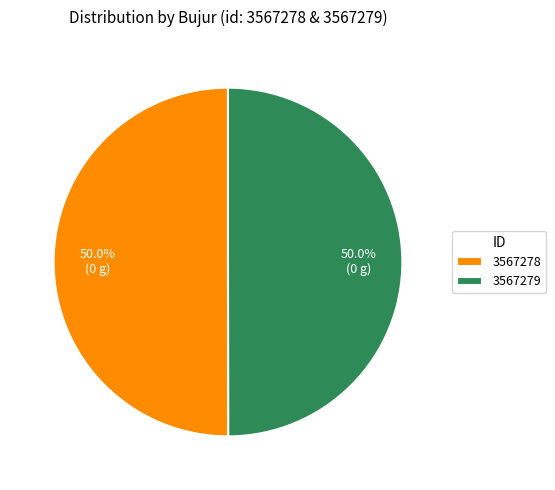

What is the ratio of the value at 3567278 to the value at 3567279?

1.0